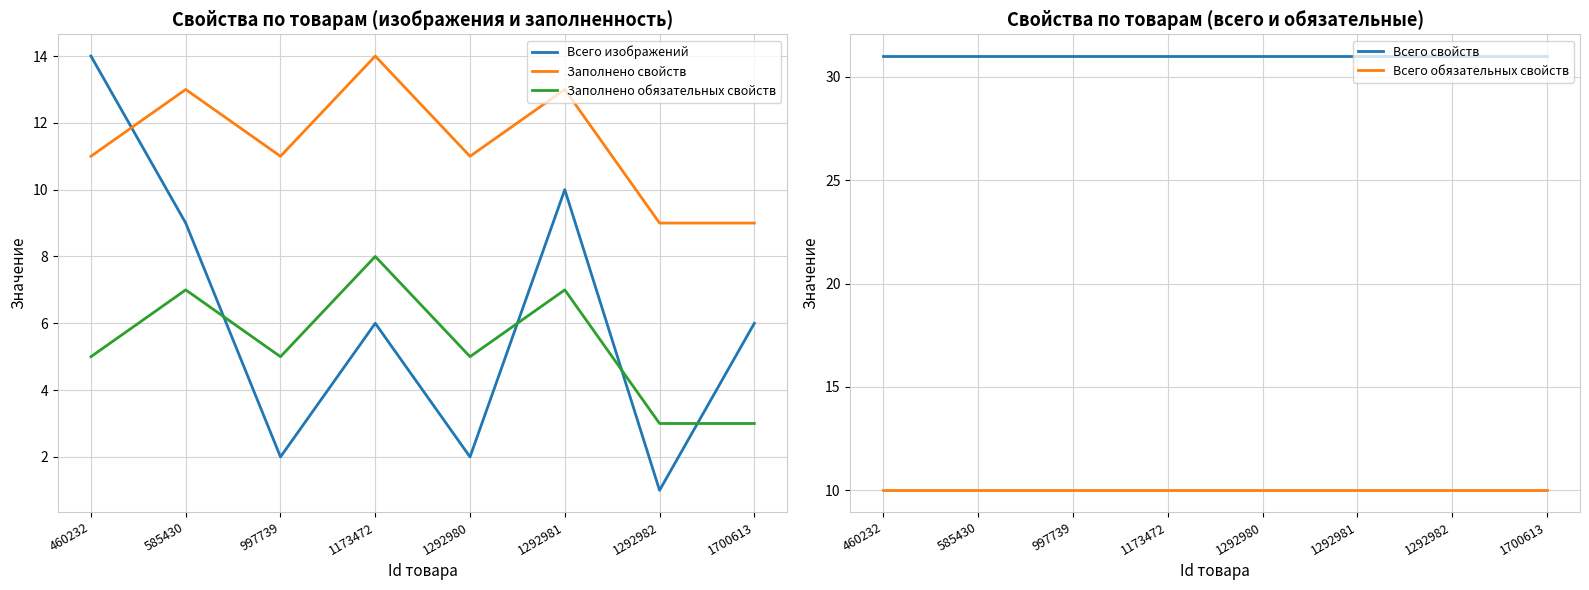

Count the Заполнено обязательных свойств values in the range 5 to 7.

5